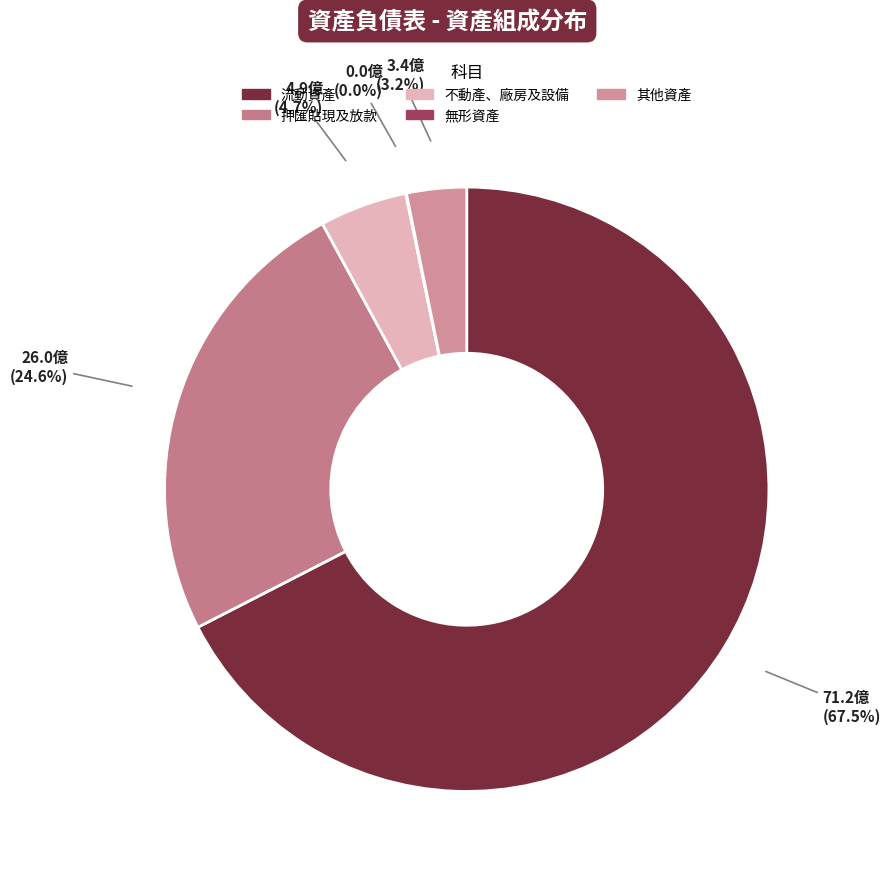

To the nearest percent, what portion does 流動資產 represent?

67%